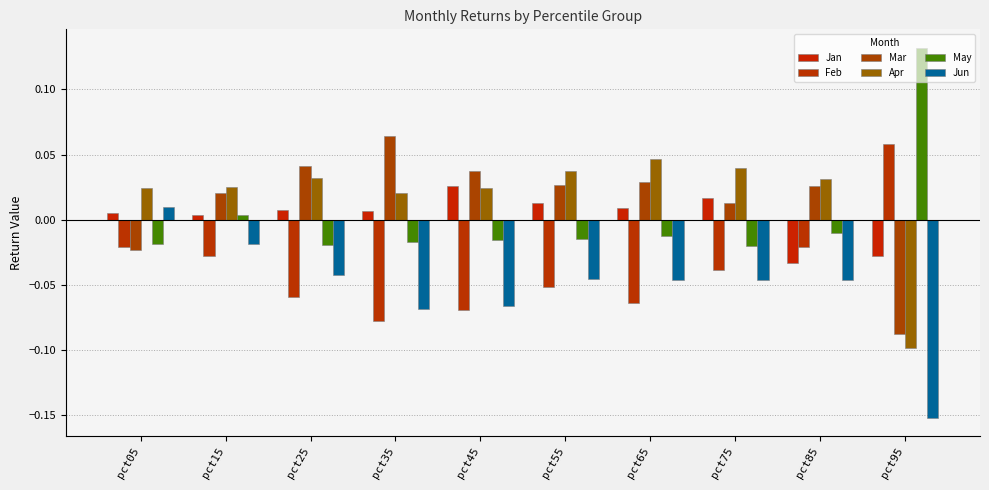

The value of Mar at pct35 is 0.1. True or false?

False